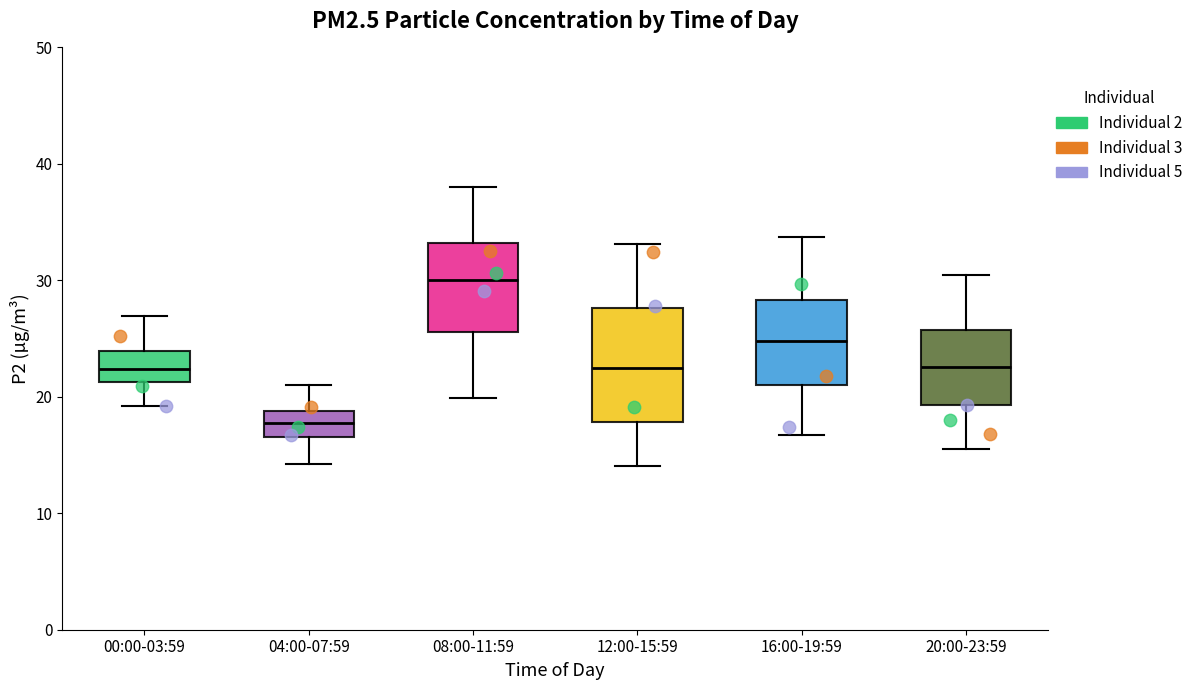

Which box has the highest median line?

08:00-11:59